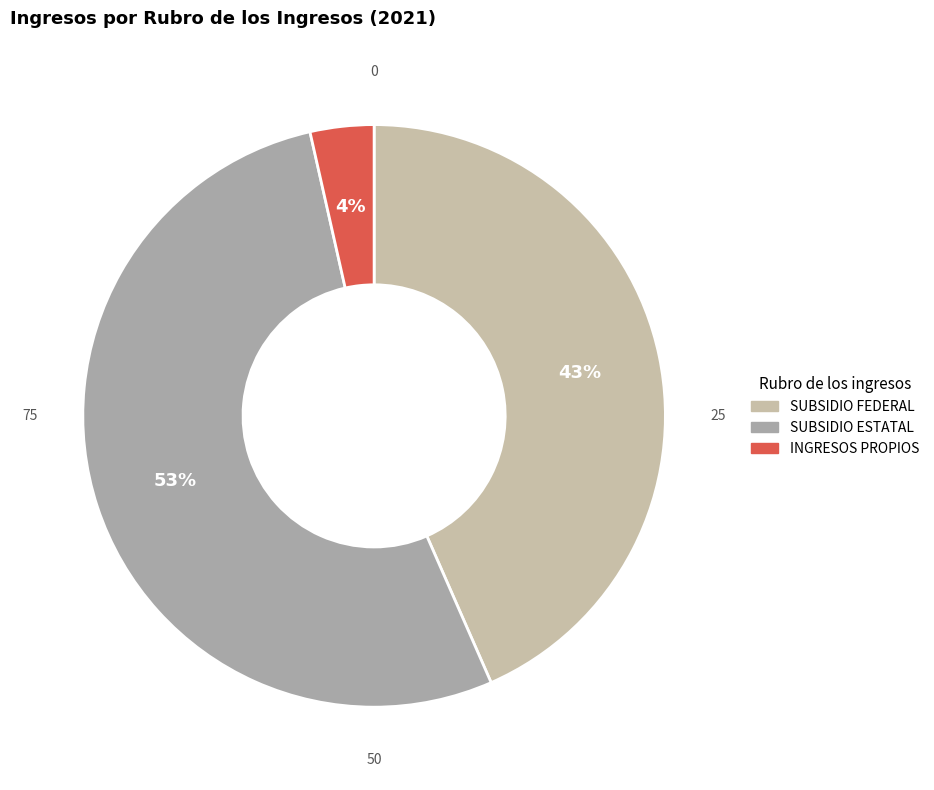

Which slice is the largest?

SUBSIDIO ESTATAL